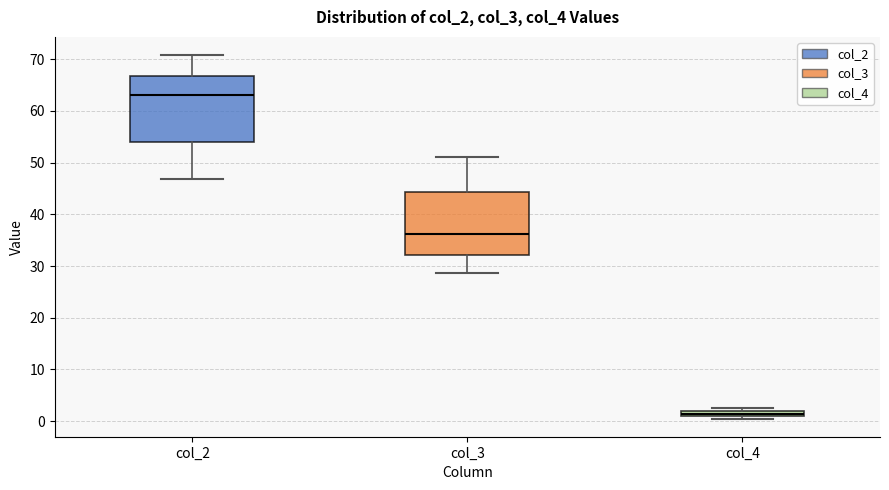

Which box has the highest median line?

col_2